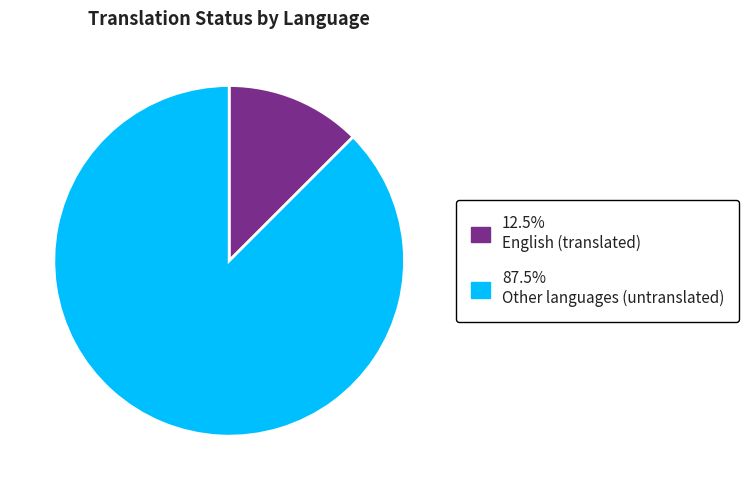

Is there any slice that represents more than half of the pie?

Yes